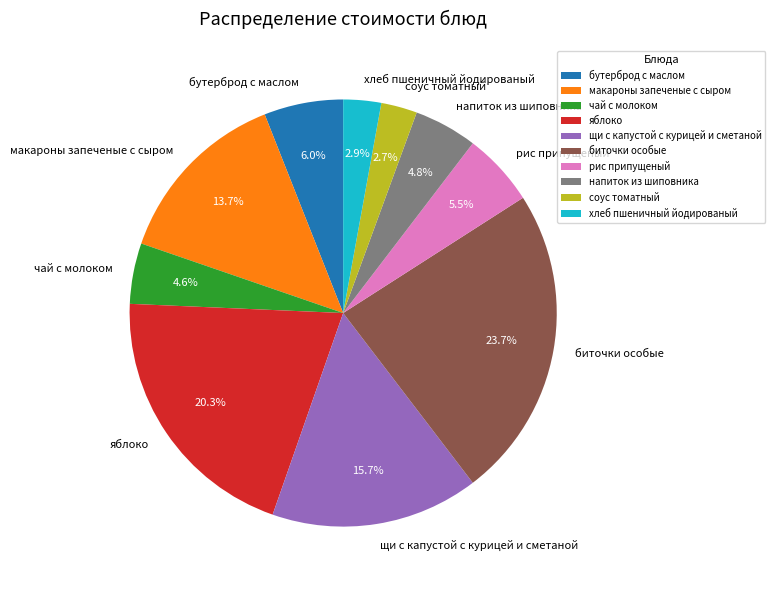

Combined, what portion of the pie is яблоко and хлеб пшеничный йодированый?

23.2%